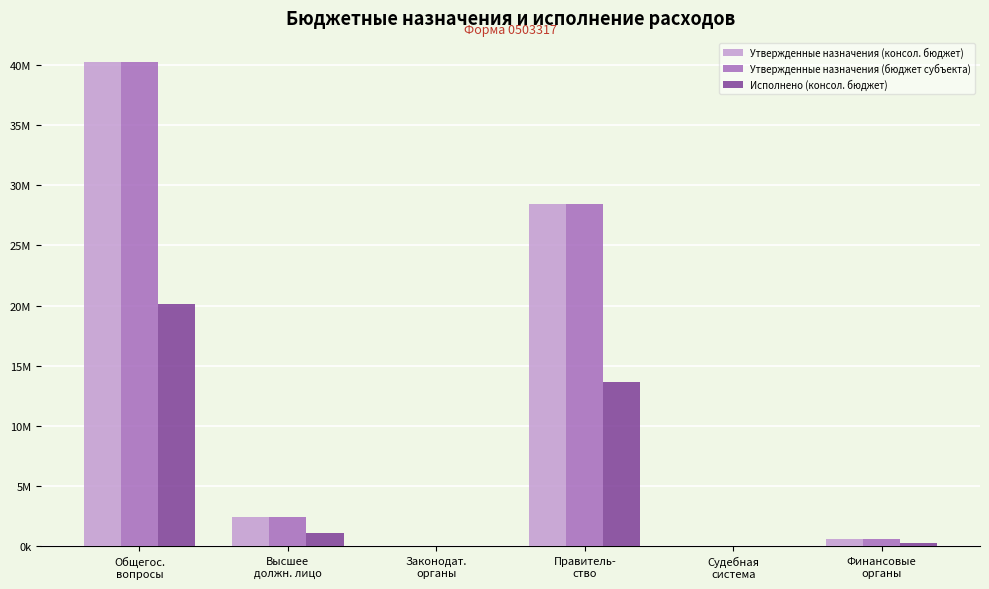

List the series in order of their peak value, highest first.

Утвержденные назначения (консол. бюджет), Утвержденные назначения (бюджет субъекта), Исполнено (консол. бюджет)